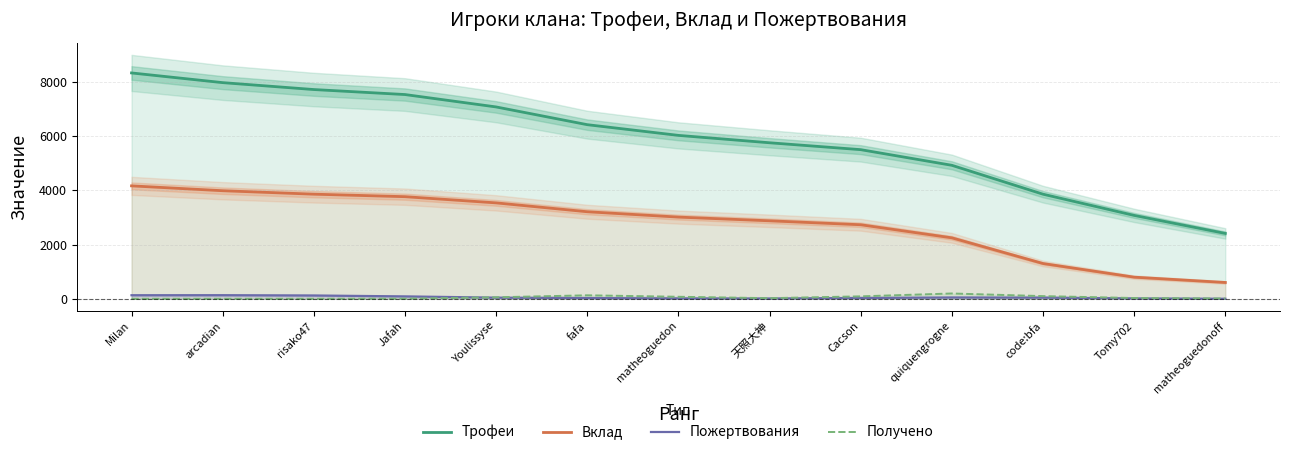

True or false: Трофеи has more than 1 points higher than both neighbors.

False